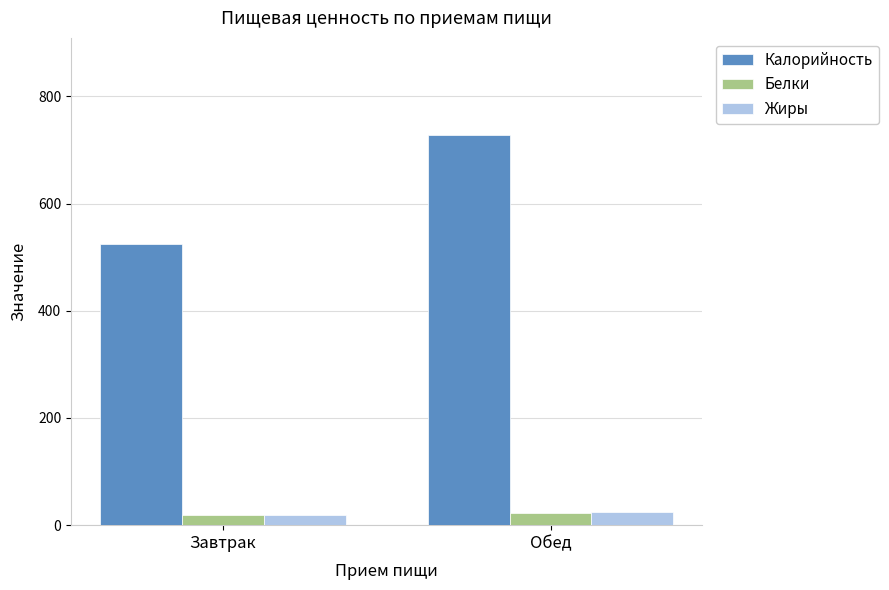

Which series has the largest total across all categories?

Калорийность